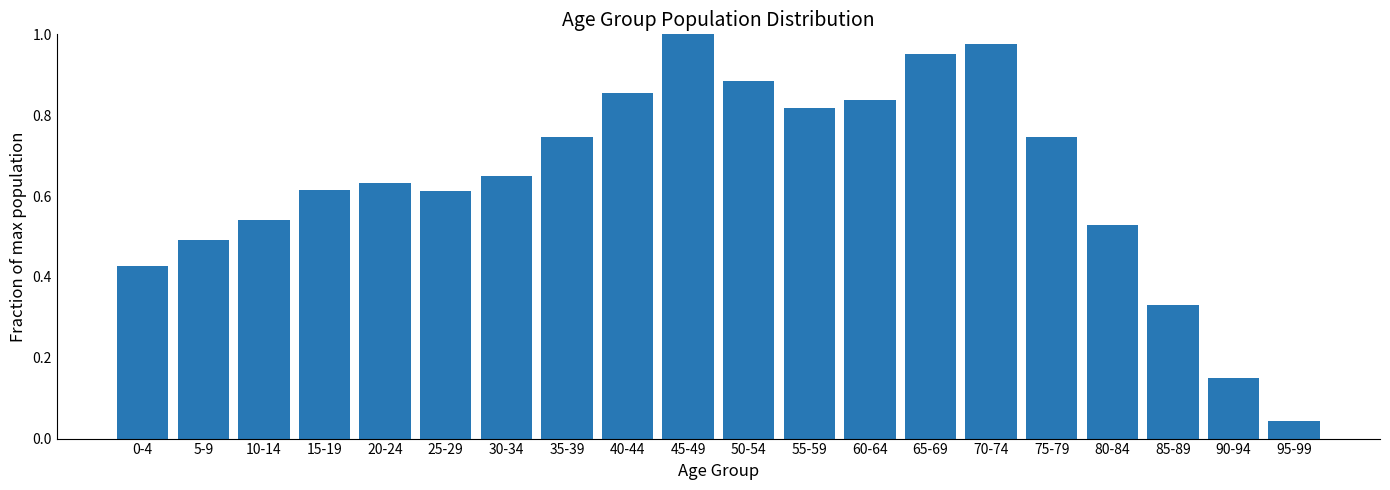

At which category does the chart reach its minimum across all series?

95-99